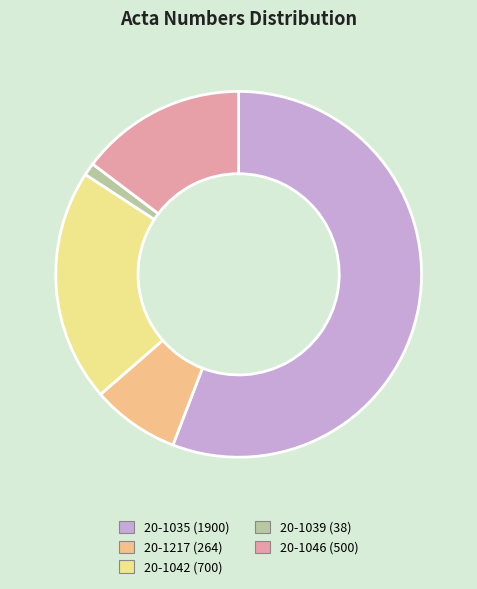

Count the number of slices in the pie.

5